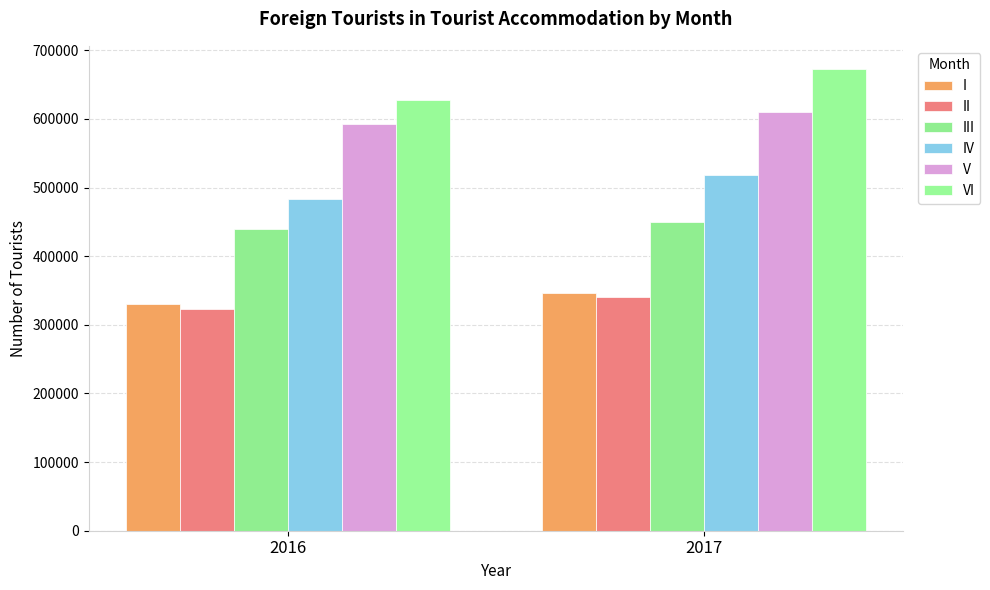

What is the spread (max minus min) of values at 2016?

304786